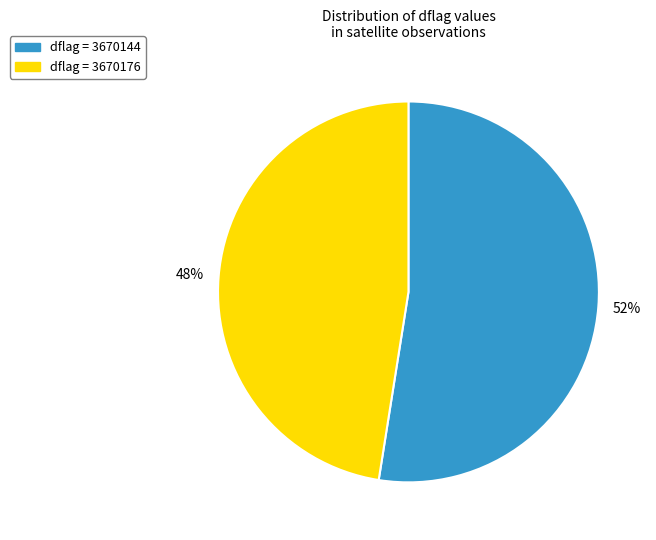

To the nearest percent, what is the average slice percentage?

50%